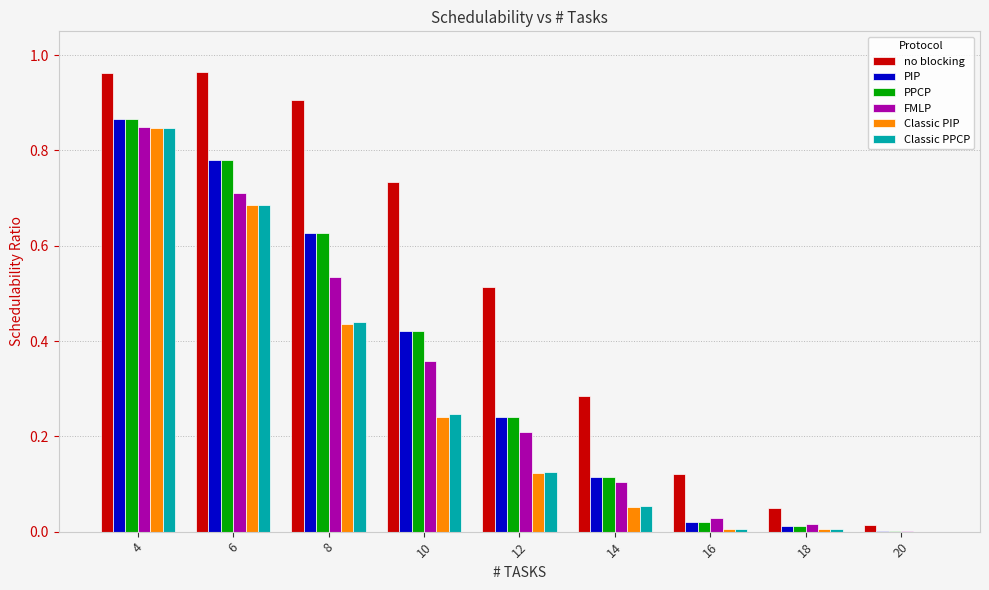

Is the value of FMLP at 6 greater than the value of PPCP at 10?

Yes